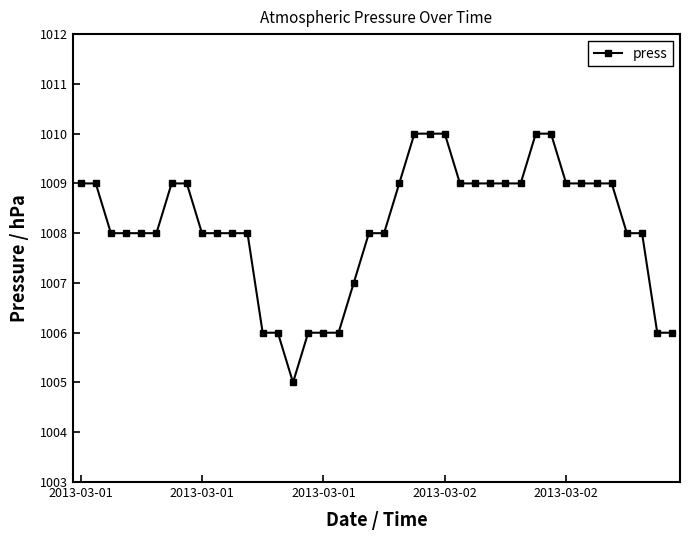

What is the greatest value displayed?

1010